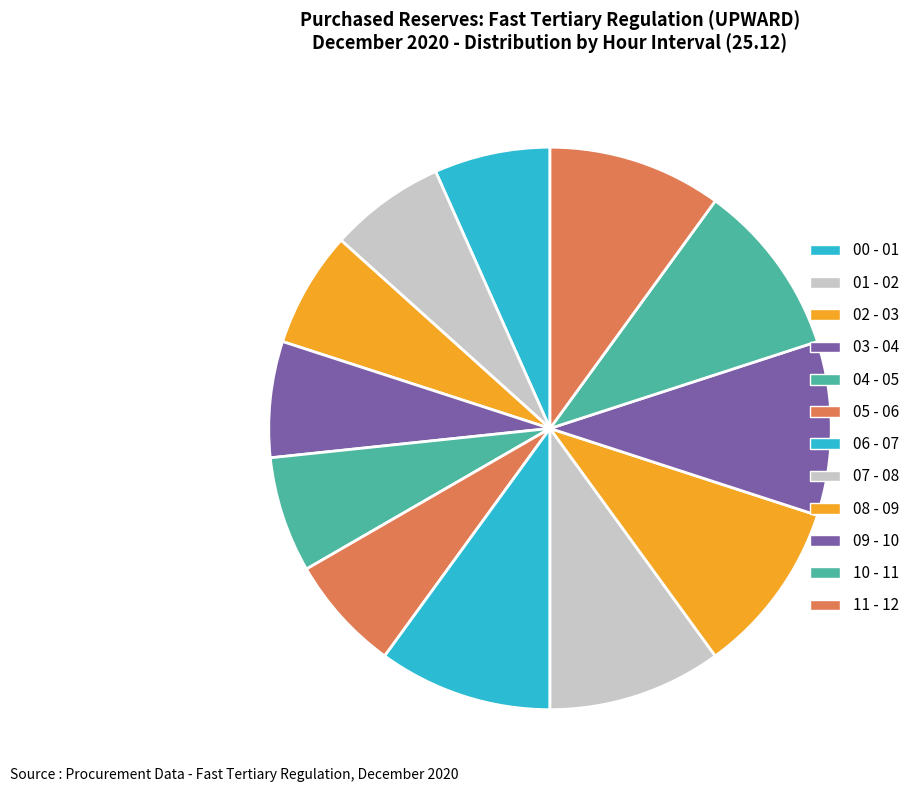

Approximately how many times larger is the value at 06 - 07 compared to 00 - 01?

1.5